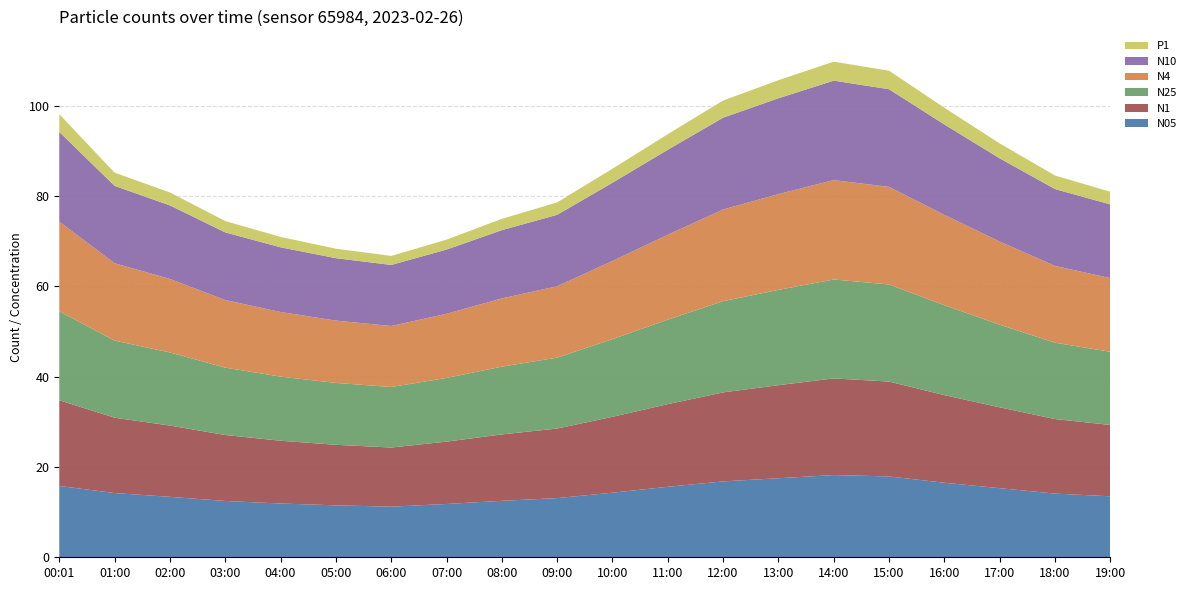

Reading left to right, transcribe all the data shown in this chart.

N05: 00:01=15.8	01:00=14.2	02:00=13.4	03:00=12.5	04:00=11.9	05:00=11.5	06:00=11.2	07:00=11.8	08:00=12.5	09:00=13.1	10:00=14.3	11:00=15.6	12:00=16.8	13:00=17.5	14:00=18.2	15:00=17.9	16:00=16.5	17:00=15.3	18:00=14.1	19:00=13.5
N1: 00:01=19.0	01:00=16.7	02:00=15.8	03:00=14.6	04:00=13.9	05:00=13.4	06:00=13.1	07:00=13.8	08:00=14.7	09:00=15.4	10:00=16.8	11:00=18.3	12:00=19.7	13:00=20.6	14:00=21.4	15:00=21.0	16:00=19.4	17:00=17.9	18:00=16.5	19:00=15.8
N25: 00:01=19.7	01:00=17.1	02:00=16.2	03:00=14.9	04:00=14.2	05:00=13.7	06:00=13.4	07:00=14.1	08:00=15.0	09:00=15.7	10:00=17.2	11:00=18.7	12:00=20.2	13:00=21.1	14:00=21.9	15:00=21.5	16:00=19.9	17:00=18.3	18:00=16.9	19:00=16.2
N4: 00:01=19.8	01:00=17.1	02:00=16.3	03:00=15.0	04:00=14.3	05:00=13.8	06:00=13.5	07:00=14.2	08:00=15.1	09:00=15.8	10:00=17.3	11:00=18.8	12:00=20.3	13:00=21.2	14:00=22.0	15:00=21.6	16:00=20.0	17:00=18.4	18:00=17.0	19:00=16.3
N10: 00:01=19.9	01:00=17.1	02:00=16.3	03:00=15.0	04:00=14.3	05:00=13.8	06:00=13.5	07:00=14.2	08:00=15.1	09:00=15.8	10:00=17.3	11:00=18.8	12:00=20.3	13:00=21.2	14:00=22.0	15:00=21.6	16:00=20.0	17:00=18.4	18:00=17.0	19:00=16.3
P1: 00:01=3.9	01:00=2.9	02:00=2.9	03:00=2.5	04:00=2.3	05:00=2.1	06:00=2.0	07:00=2.2	08:00=2.5	09:00=2.8	10:00=3.1	11:00=3.5	12:00=3.8	13:00=4.0	14:00=4.2	15:00=4.1	16:00=3.7	17:00=3.3	18:00=3.0	19:00=2.8